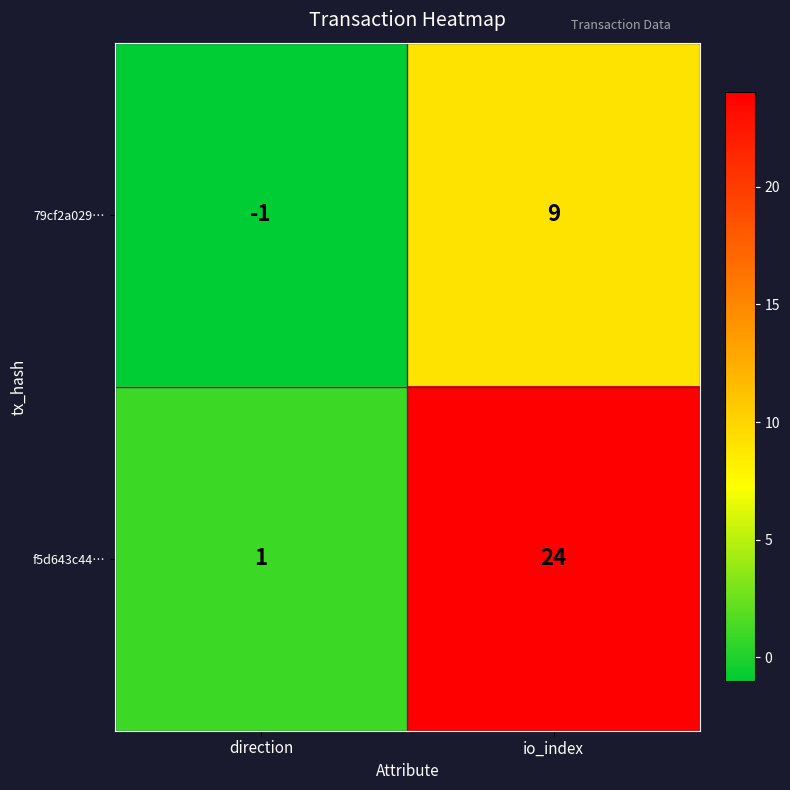

What is the total value across all series at io_index?

33